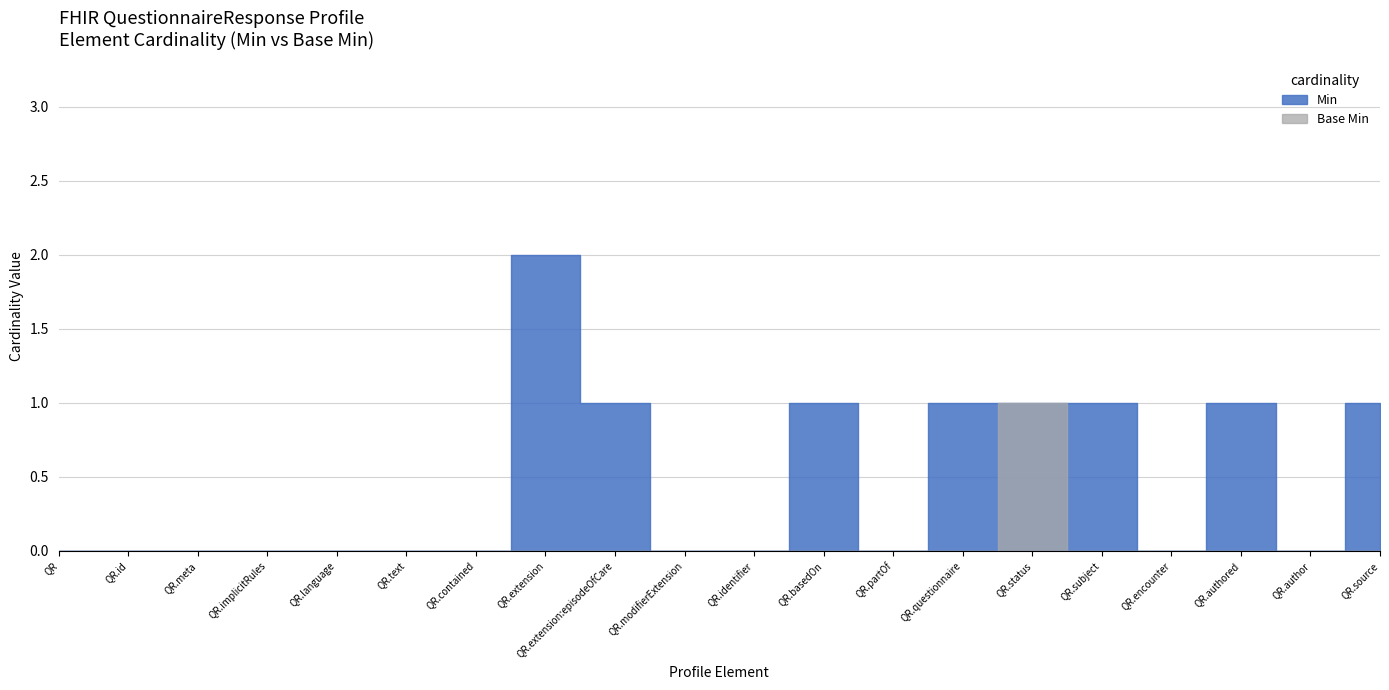

True or false: Base Min and Min intersect in this chart.

False